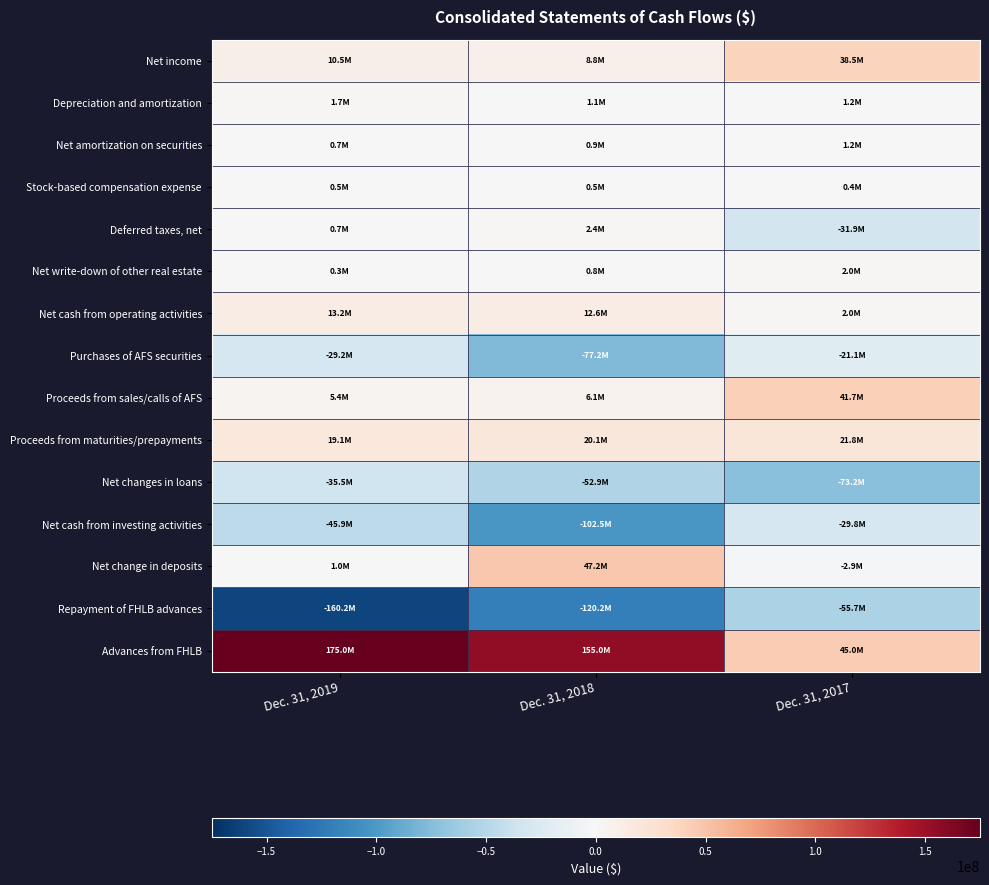

Rank the series by their maximum value, from lowest to highest.

Repayment of FHLB advances, Net changes in loans, Net cash from investing activities, Purchases of AFS securities, Stock-based compensation expense, Net amortization on securities, Depreciation and amortization, Net write-down of other real estate, Deferred taxes, net, Net cash from operating activities, Proceeds from maturities/prepayments, Net income, Proceeds from sales/calls of AFS, Net change in deposits, Advances from FHLB